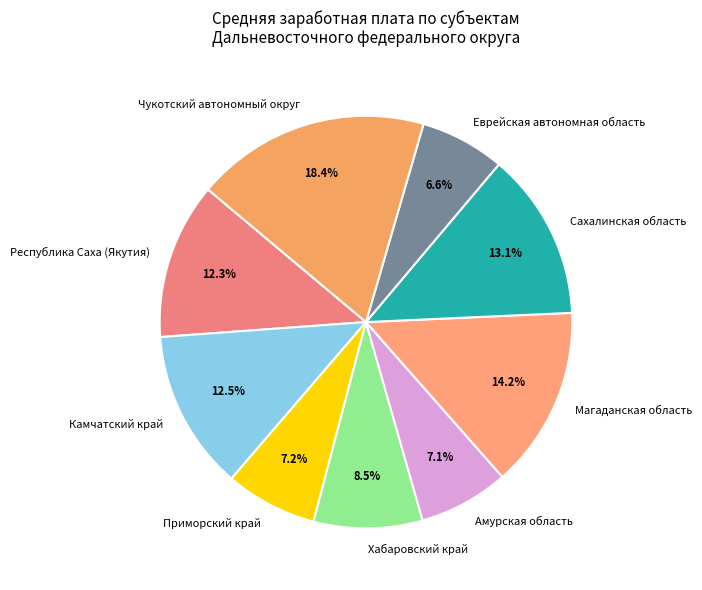

To the nearest percent, what portion does Еврейская автономная область represent?

7%